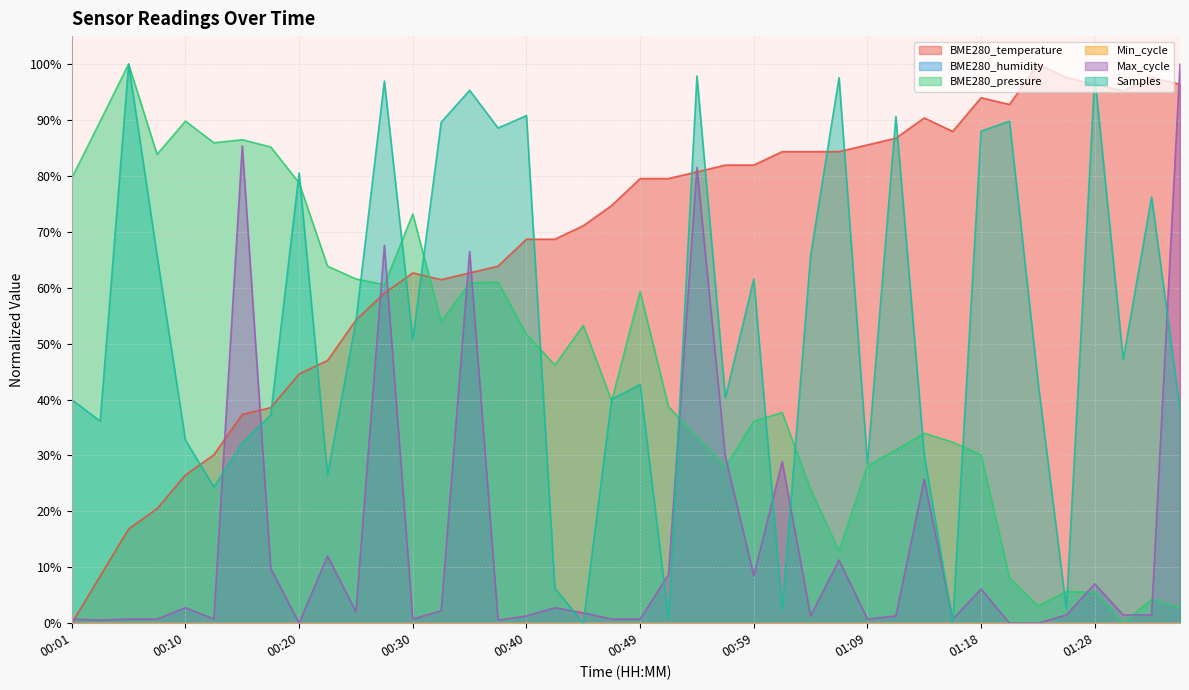

Read the BME280_pressure value at 00:27.

0.6